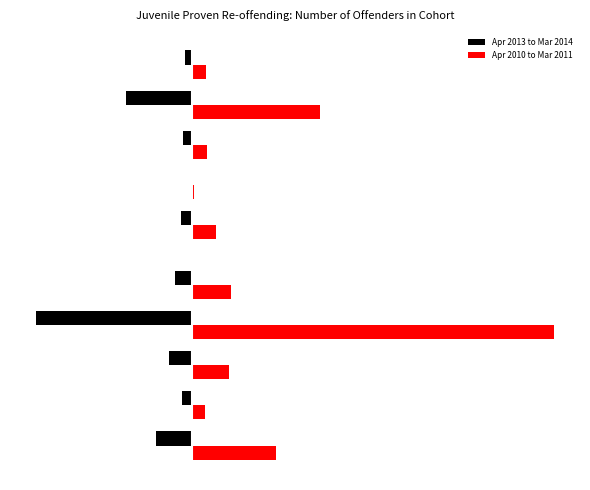

At how many categories does at least one series exceed 21172?

1